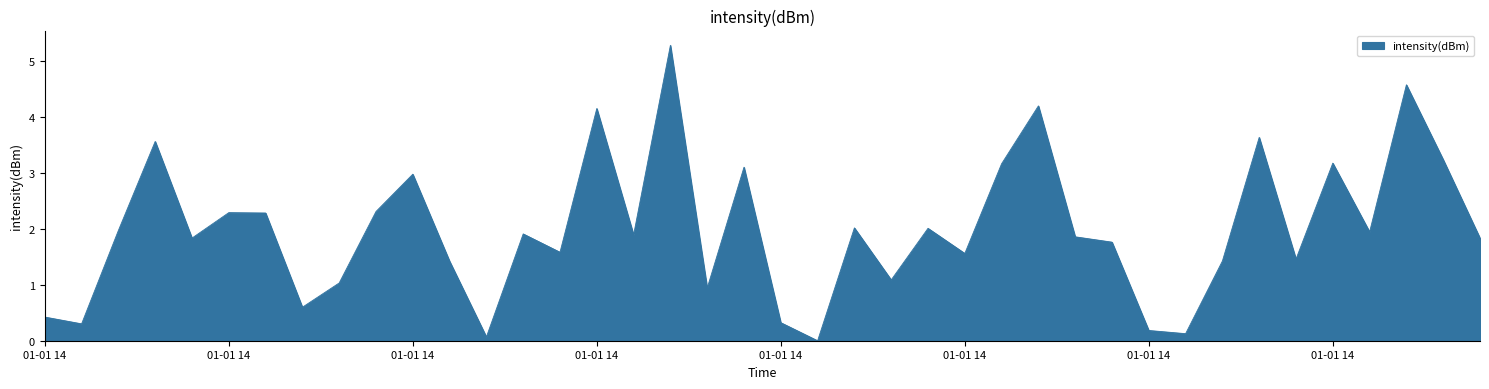

How many values are above zero?

39